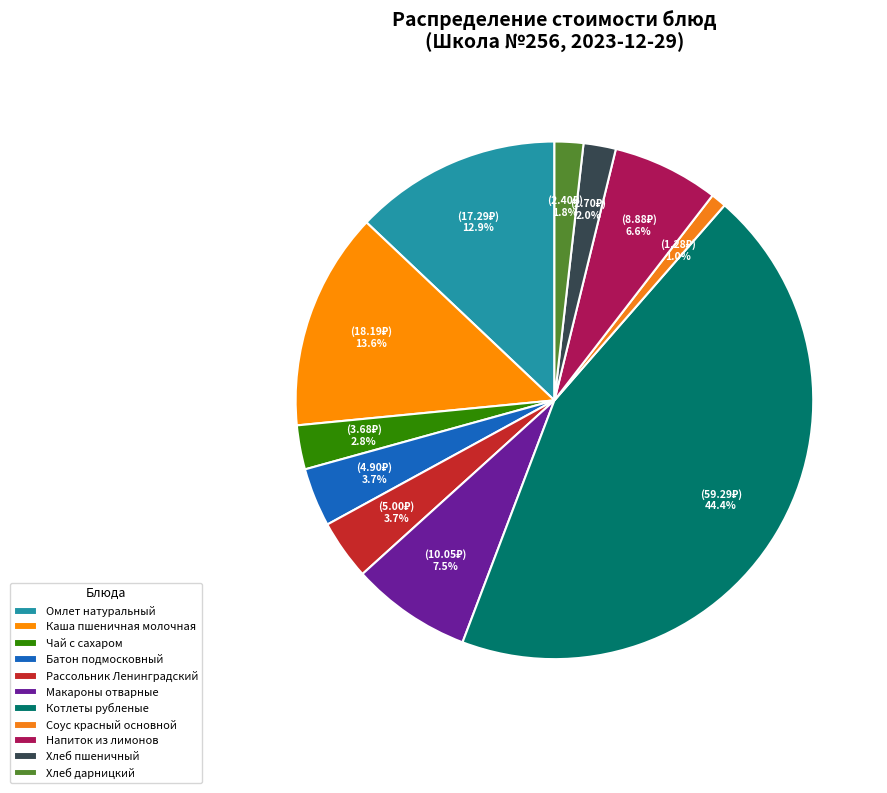

What is the change in value from Чай с сахаром to Напиток из лимонов?

+5.2